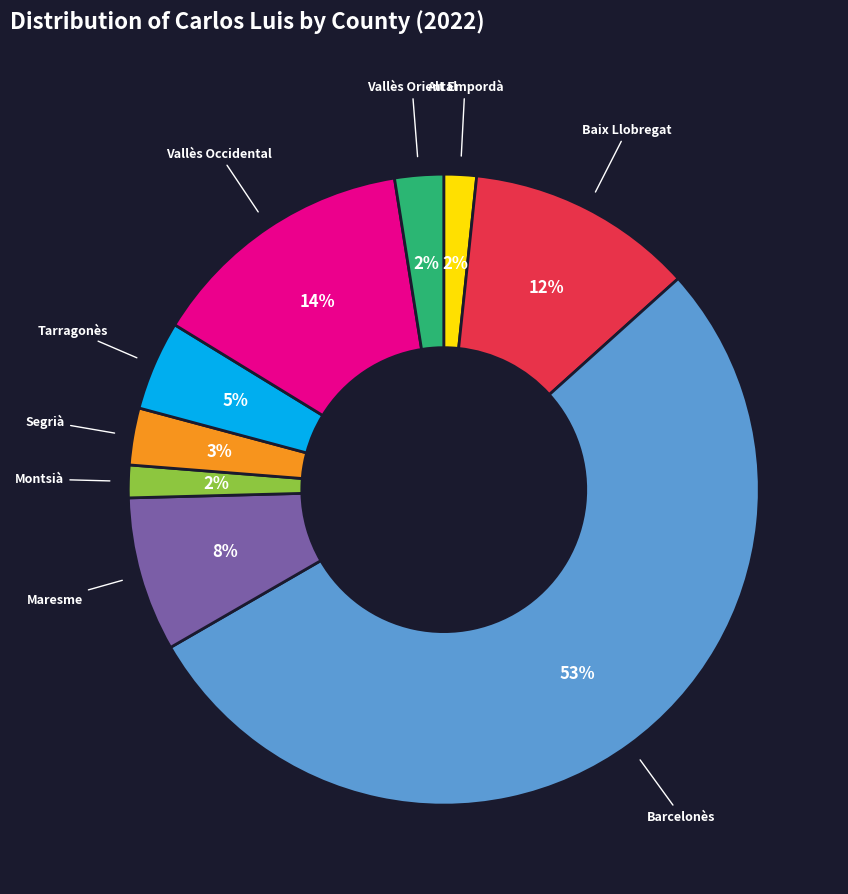

Between Vallès Oriental and Barcelonès, which is larger?

Barcelonès